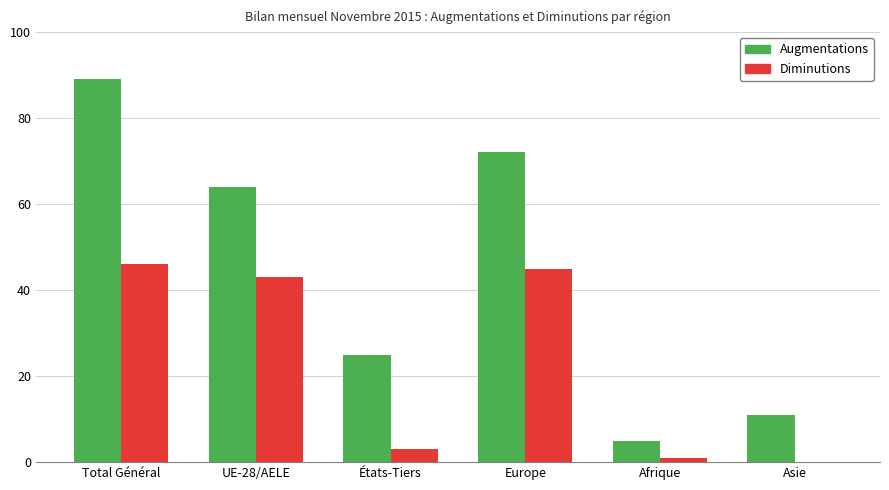

What is the difference between the Diminutions values at États-Tiers and Europe?

42